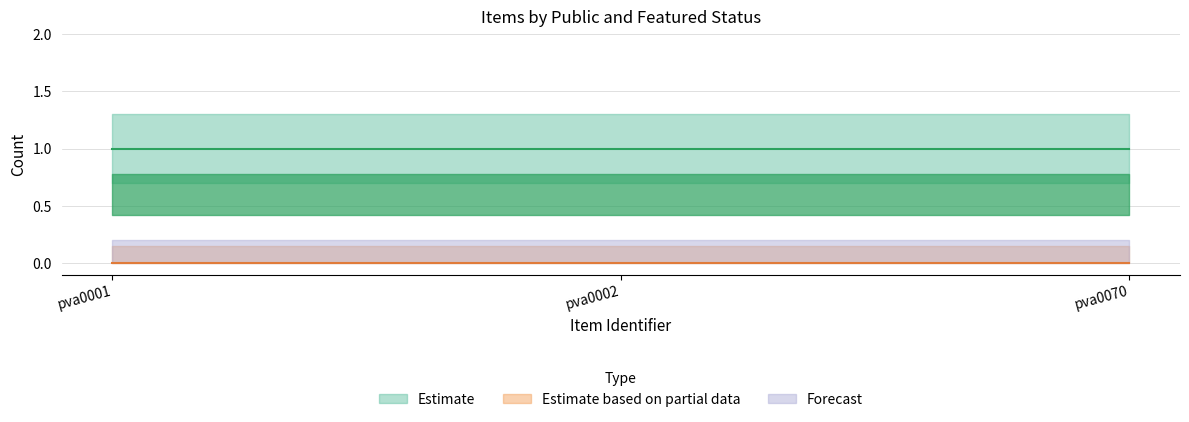

Where is Estimate nearest to the value 1?

pva0001